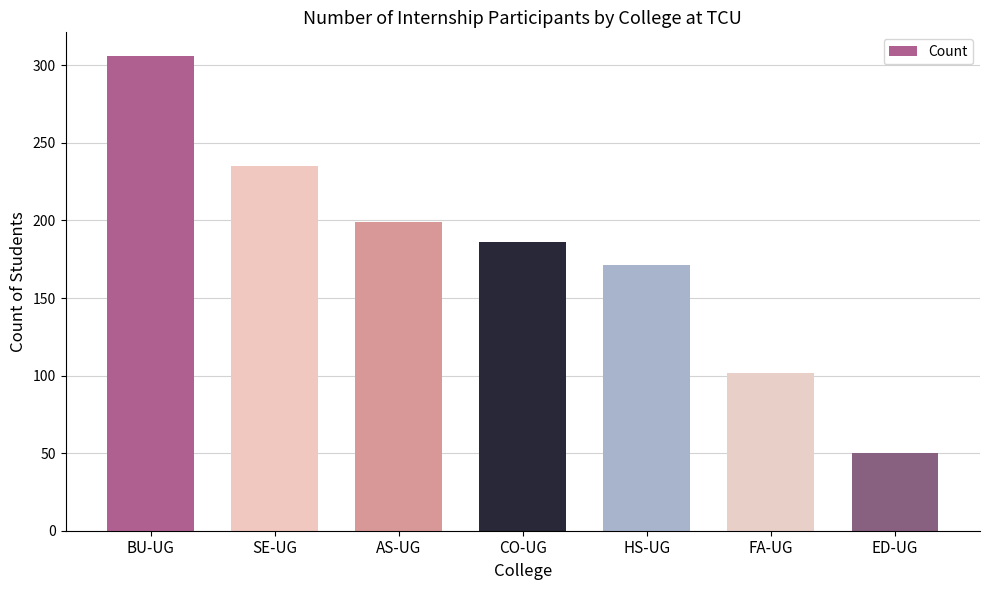

What is the change in value from CO-UG to HS-UG?

-15